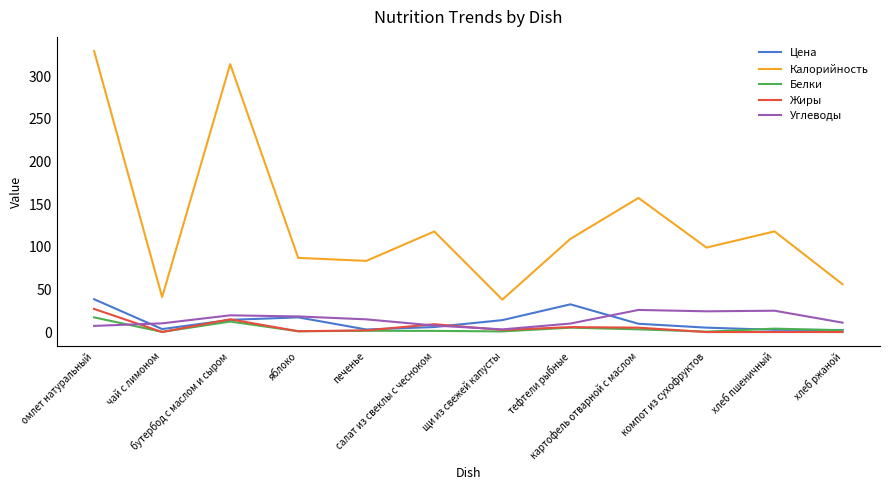

True or false: Калорийность has a value of 162.7 at салат из свеклы с чесноком.

False